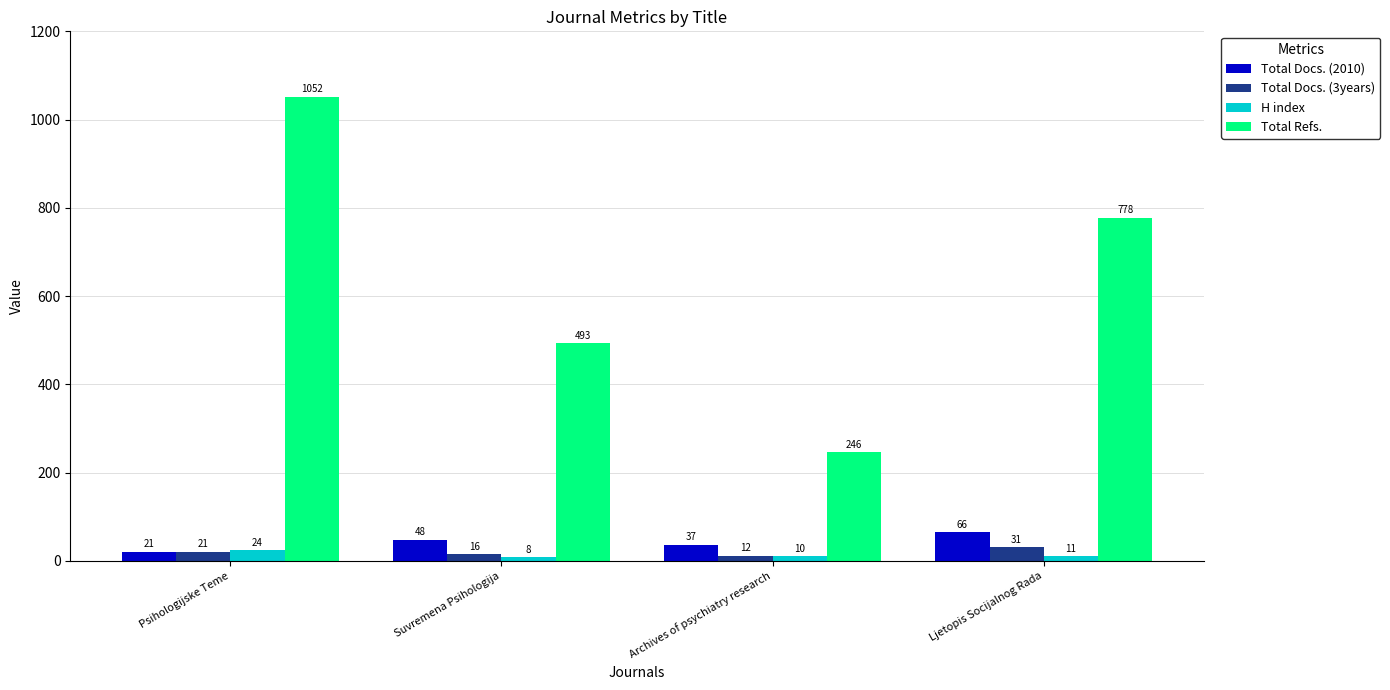

The value of Total Refs. at Psihologijske Teme is 1709. True or false?

False